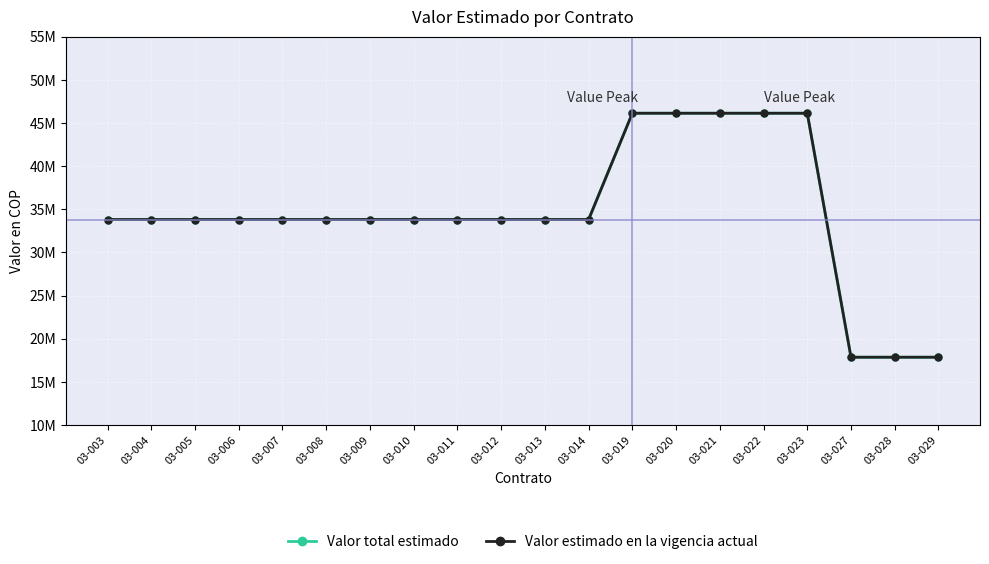

What is the difference between the maximum and minimum values in the Valor total estimado series?

28272000